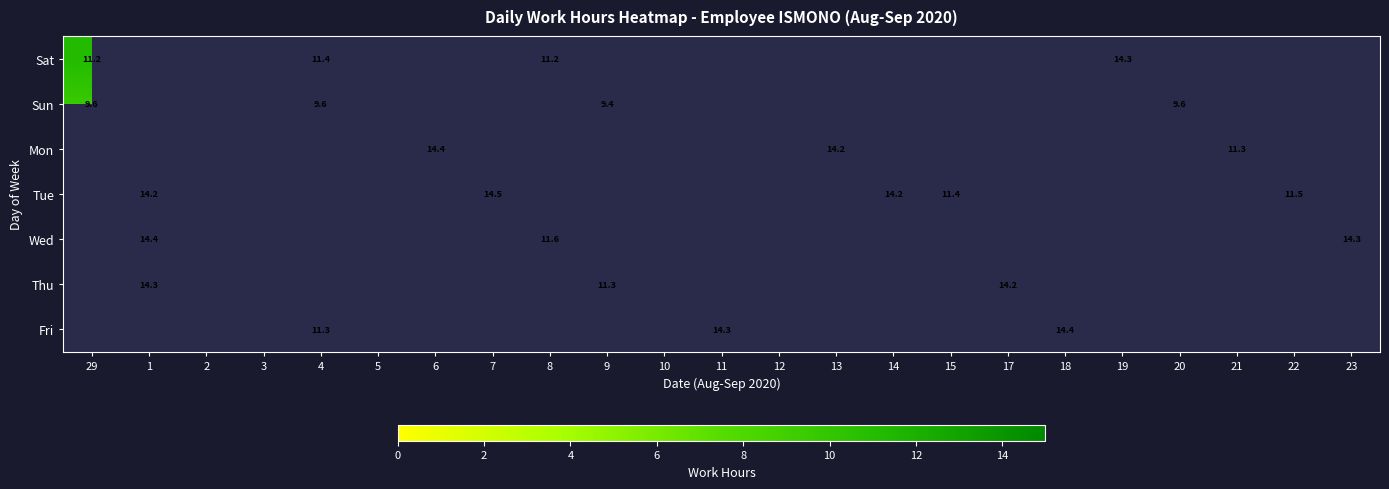

At which category is the sum across all series the highest?

1